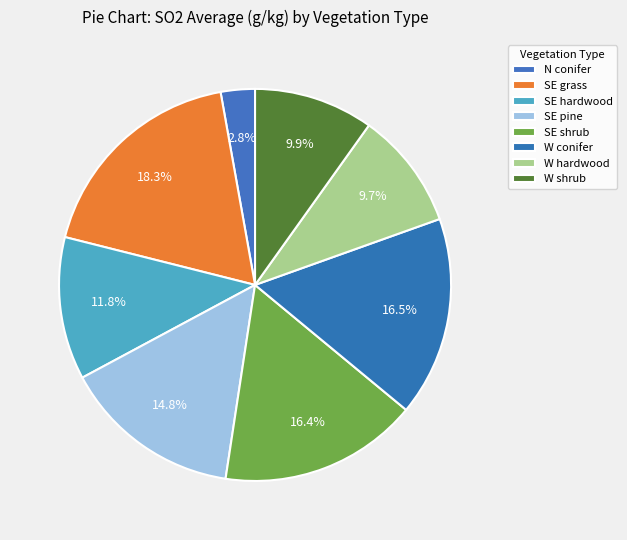

Which slice is the largest?

SE grass